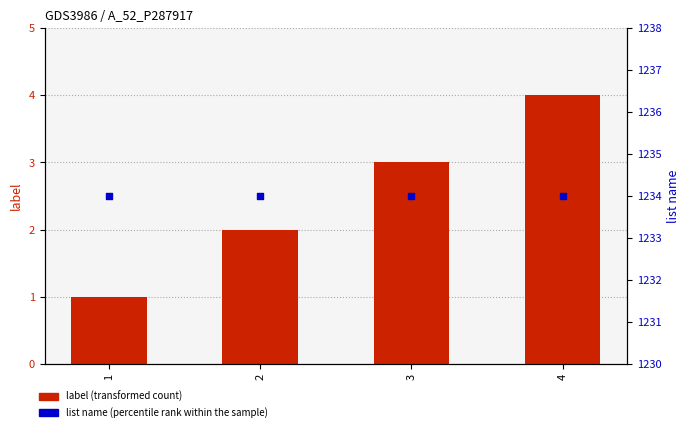

At which category is the sum across all series the highest?

4